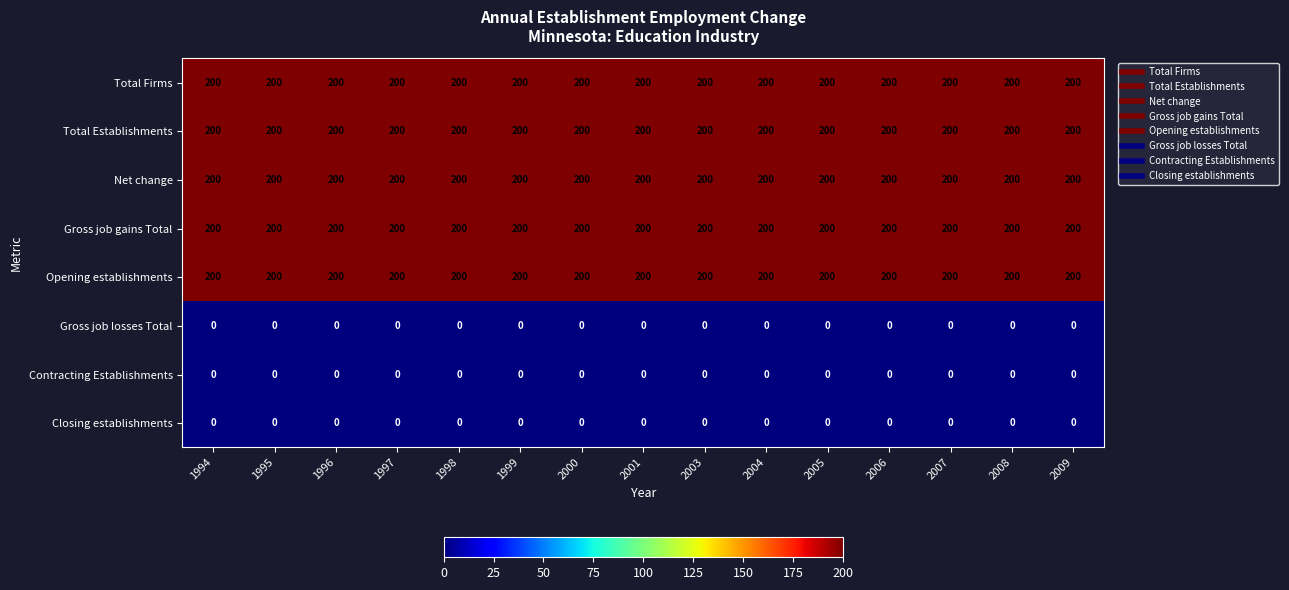

Is it true that Gross job losses Total equals 0 at 2003?

True